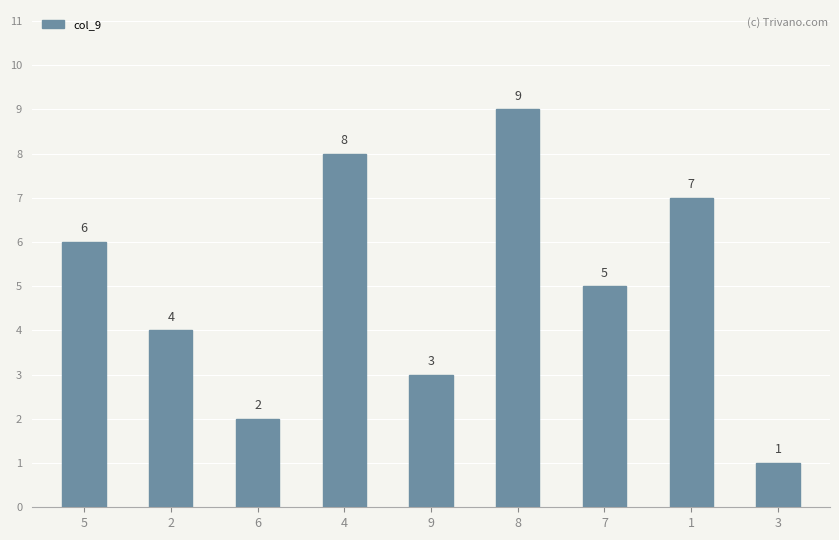

What is the sum of all values?

45